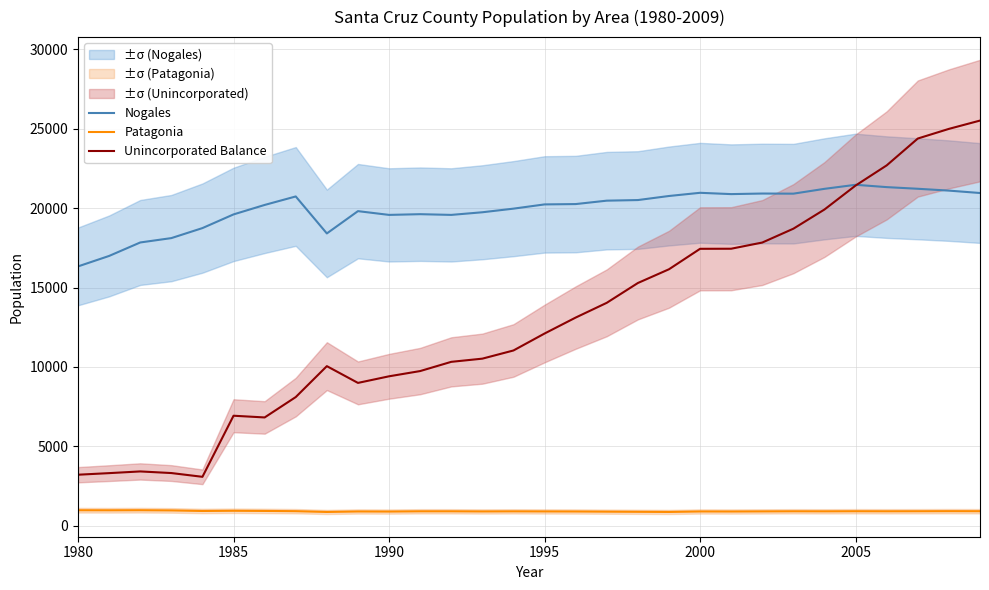

What is the maximum value for Patagonia?

973